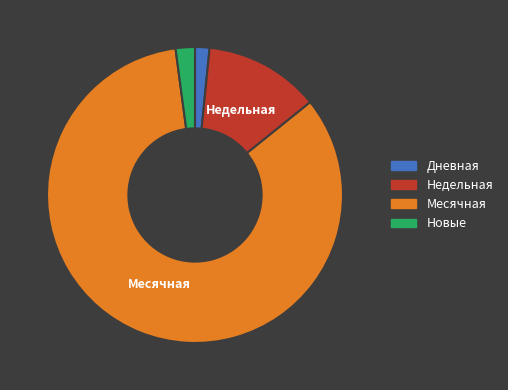

Is there a majority slice in this chart?

Yes